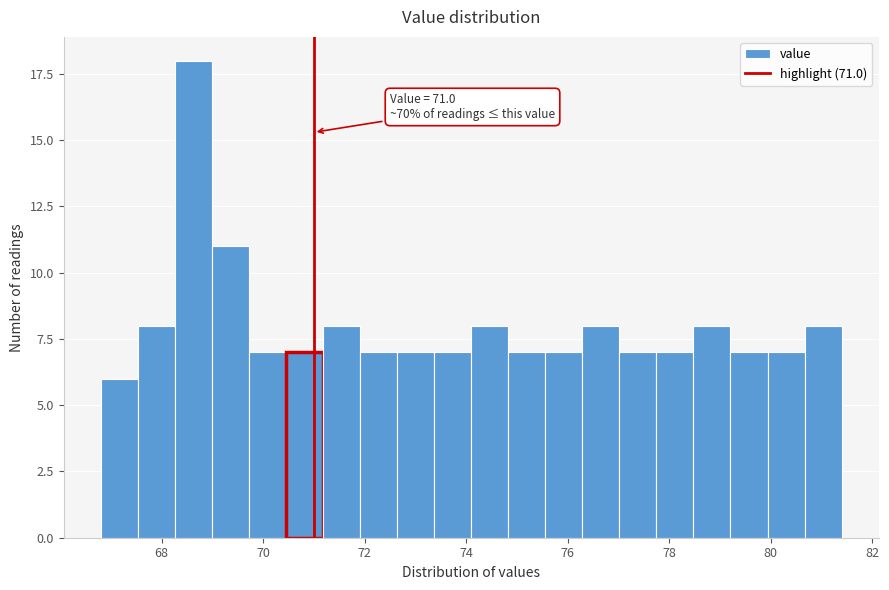

Around what value on the x-axis is the tallest bar? Give the approximate position of its centre, as read against the axis.

68.6